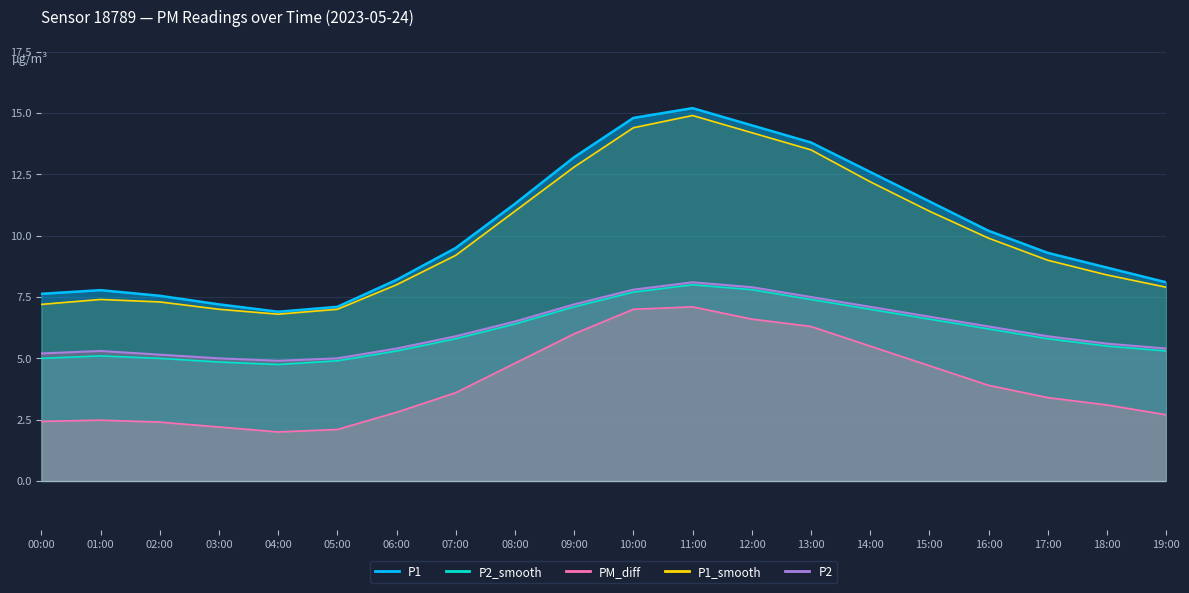

Is the value of P1 at 03:00 greater than the value of P2 at 19:00?

Yes